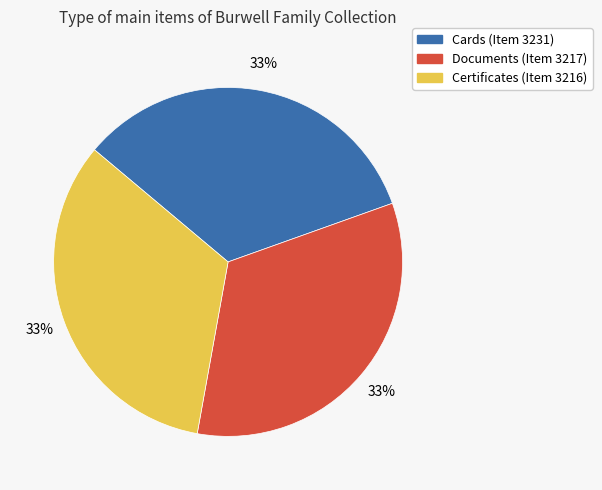

Combined, do Documents (Item 3217) and Certificates (Item 3216) account for over 50%?

Yes